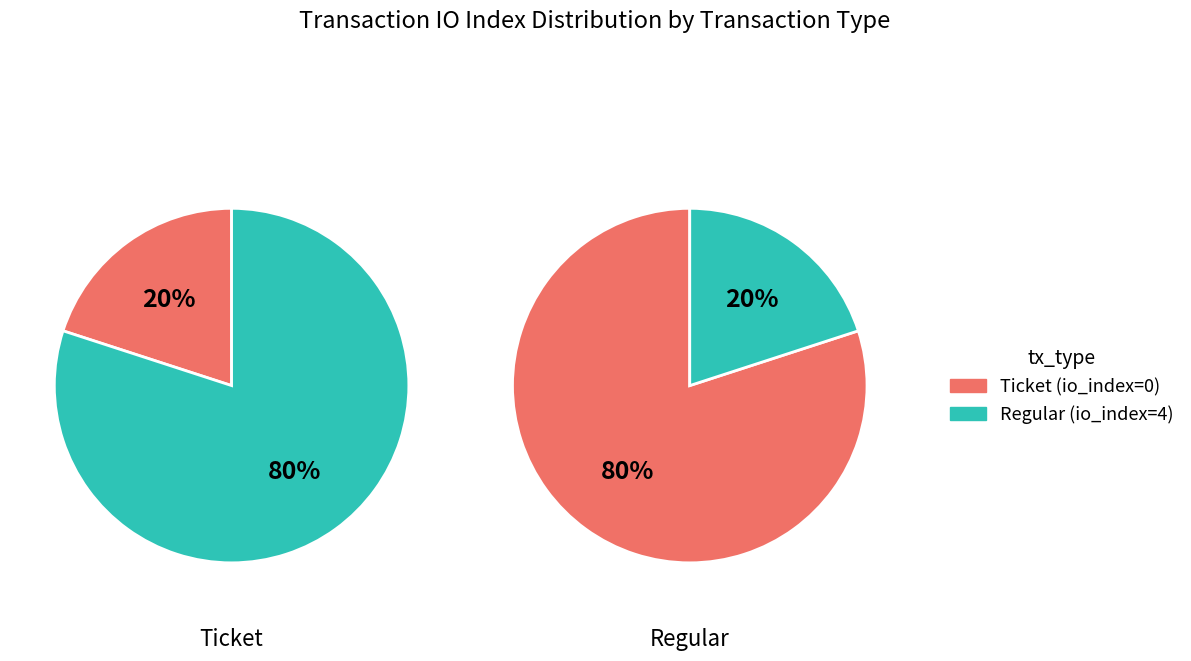

Does io_index=4 (Regular) account for over 50% of the chart?

Yes